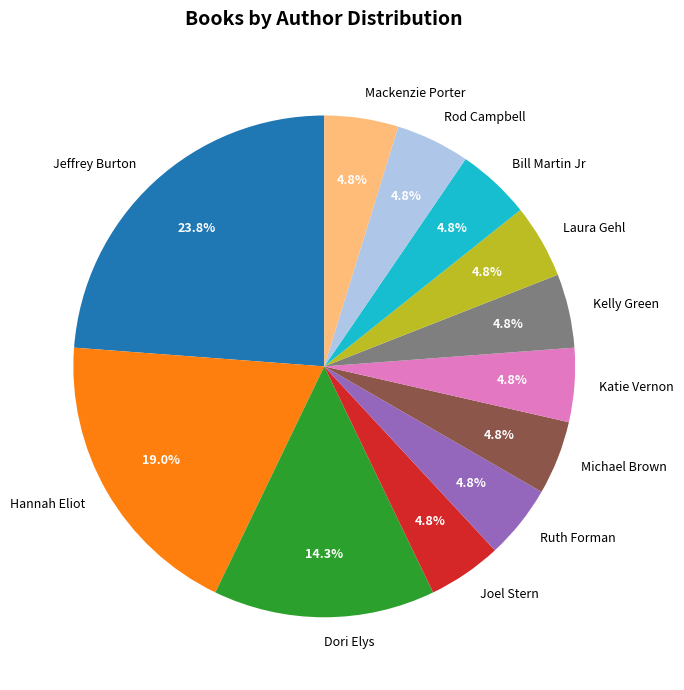

To the nearest percent, what portion does Laura Gehl represent?

5%